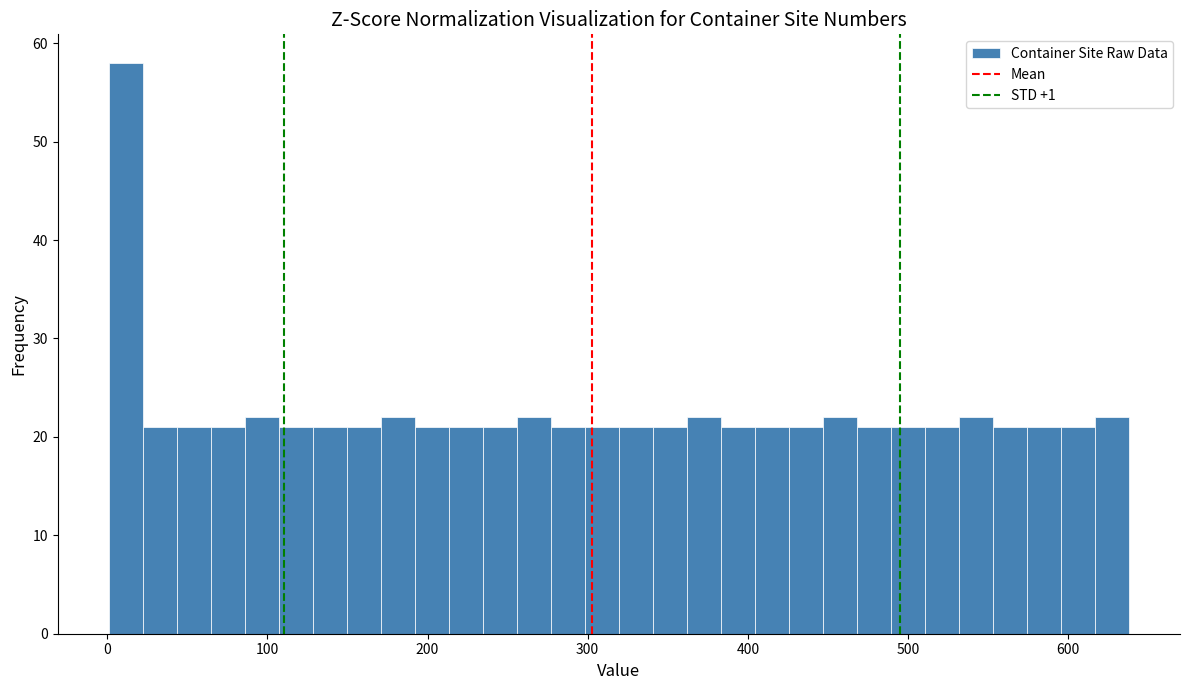

Around what value on the x-axis is the tallest bar? Give the approximate position of its centre, as read against the axis.

10